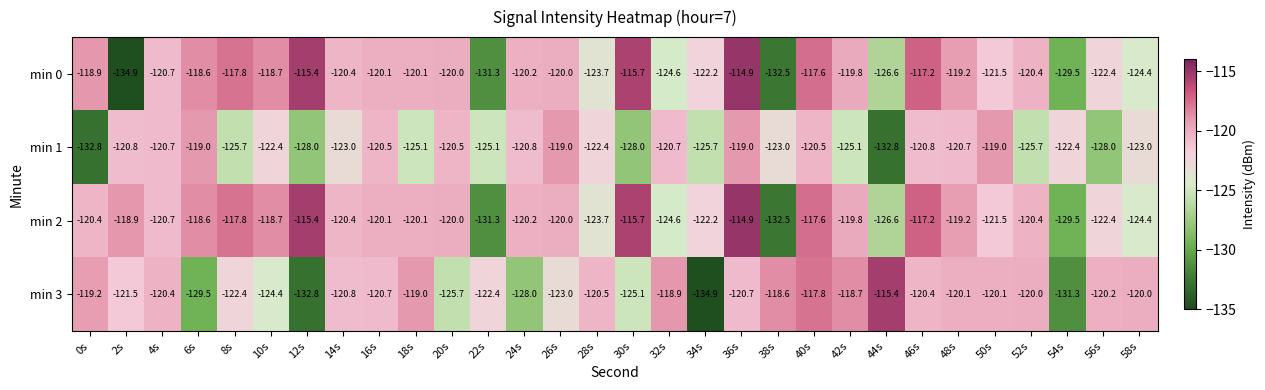

List the series in order of their overall mean, lowest first.

min 1, min 3, min 0, min 2